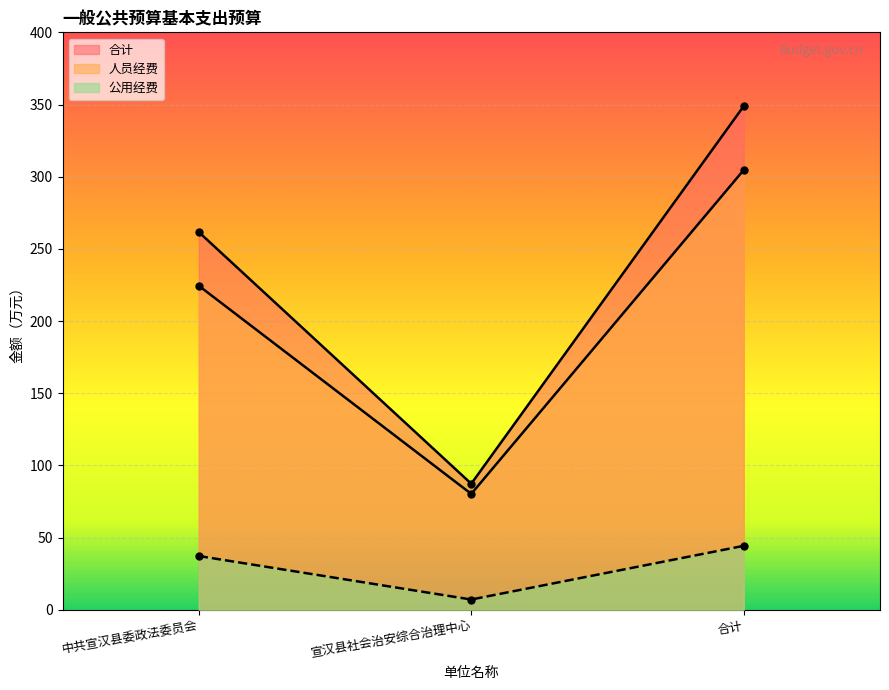

What is the difference between the maximum and minimum values in the 合计 series?

261.6